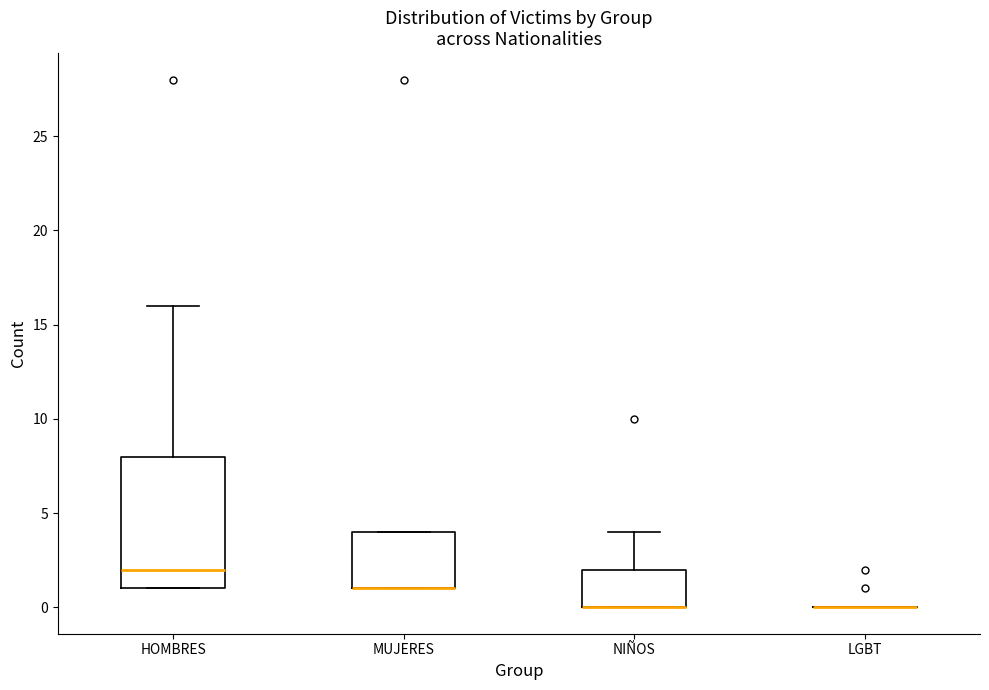

Reading left to right, transcribe this box plot: for each box, give where its median line is, the range the box spans, and where its two whiskers end, as read against the y-axis. The values are not printed on the chart, so give them approximately, as read against the axis.

HOMBRES: median 2, box 1 to 8, whiskers 1 to 16
MUJERES: median 1 (drawn on the box's lower edge), box 1 to 4, whiskers 1 to 4
NIÑOS: median 0 (drawn on the box's lower edge), box 0 to 2, whiskers 0 to 4
LGBT: box collapsed to a line at 0, whiskers 0 to 0